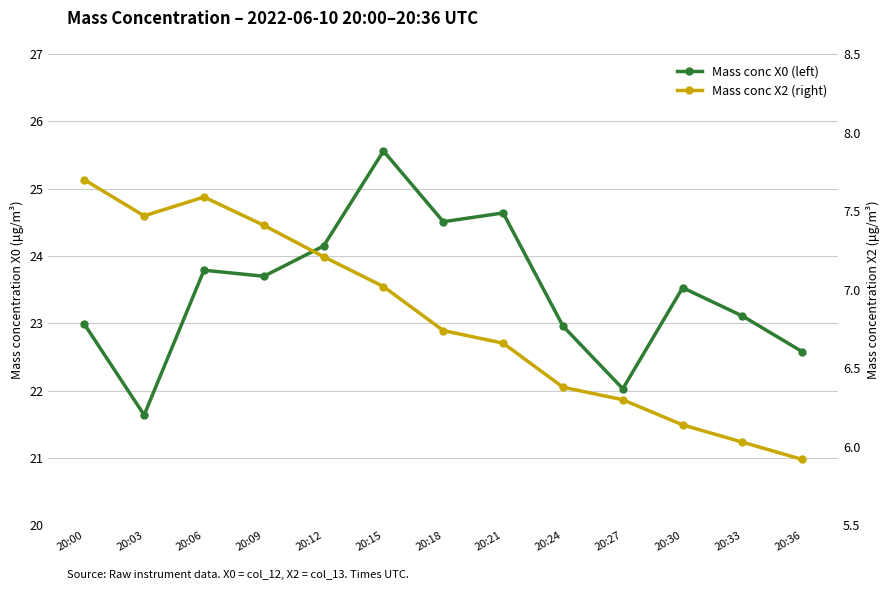

Which has a higher value, 20:27 or 20:09?

20:09